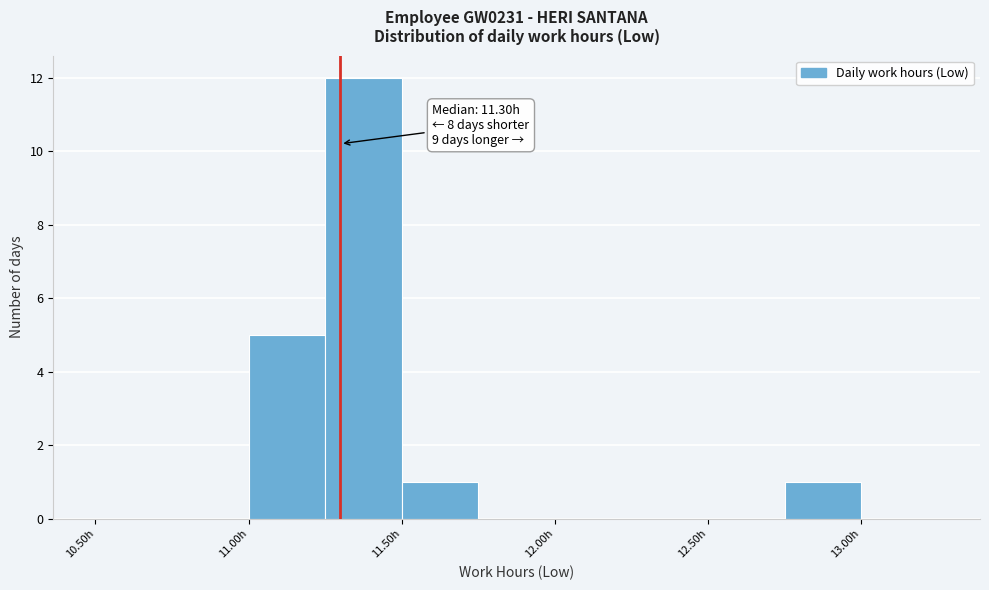

Over which range of the x-axis is the bar tallest?

11.25 to 11.50